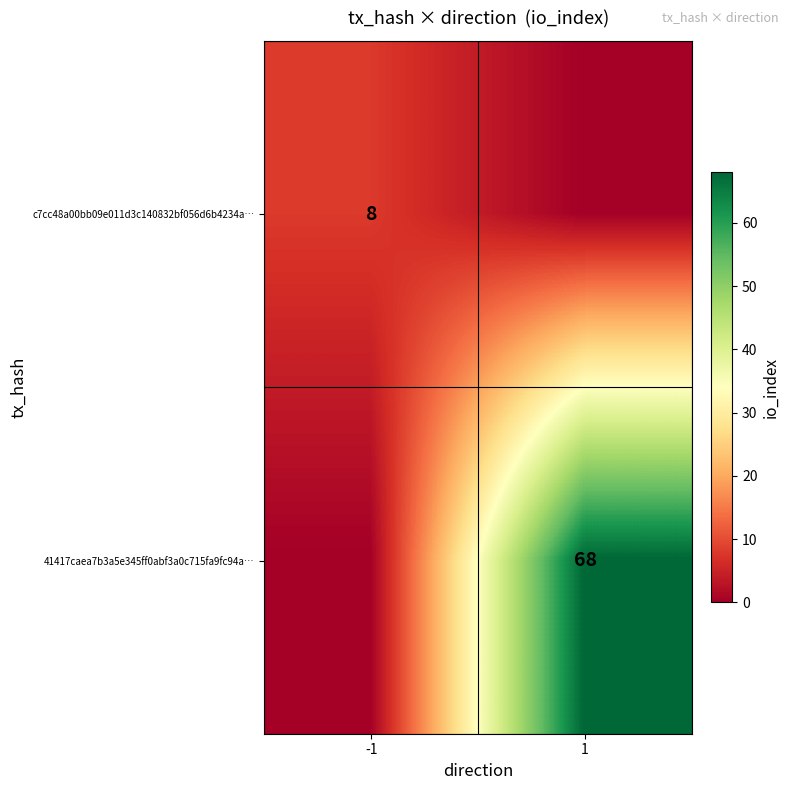

Which has a higher value, -1 or 1?

-1